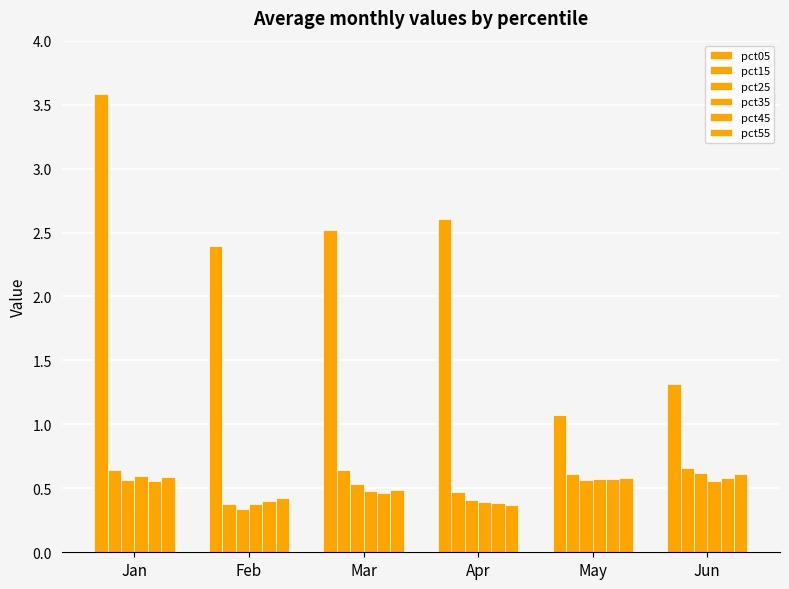

What is the highest value of the pct35 series?

0.6